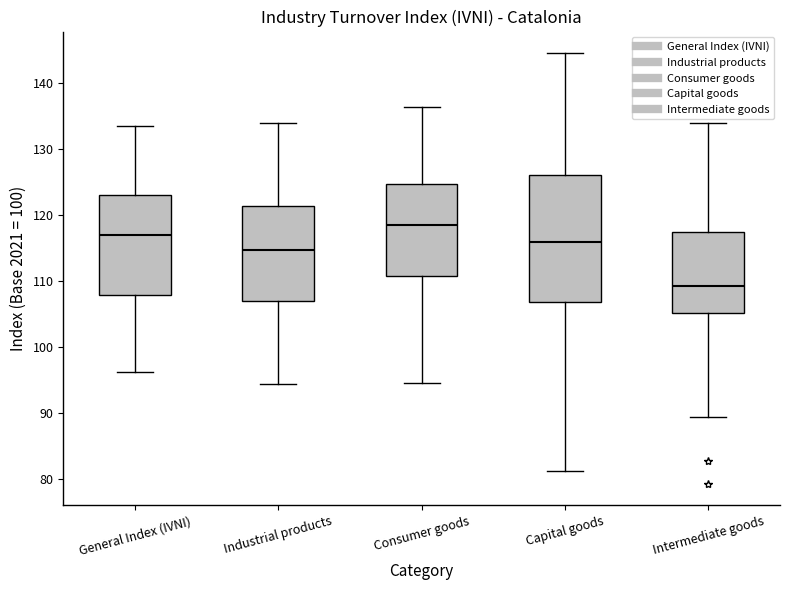

Reading left to right, read every box against the y-axis: the position of its median line, the range the box covers, and the ends of its whiskers. The values are not printed on the chart, so give them approximately, as read against the axis.

General Index (IVNI): median 117, box 108 to 123, whiskers 96 to 134
Industrial products: median 115, box 107 to 121, whiskers 94 to 134
Consumer goods: median 119, box 111 to 125, whiskers 95 to 137
Capital goods: median 116, box 107 to 126, whiskers 81 to 145
Intermediate goods: median 109, box 105 to 117, whiskers 89 to 134